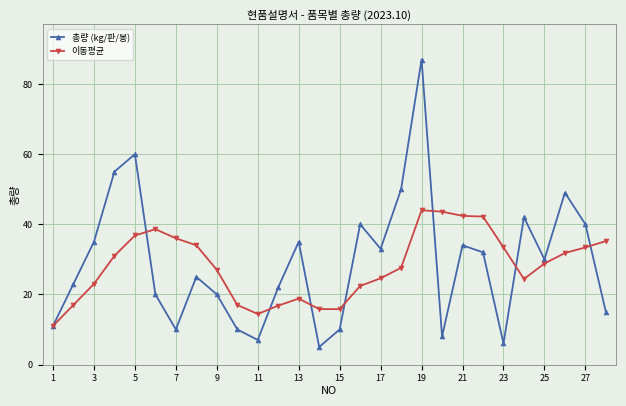

How many lines are shown in the chart?

2